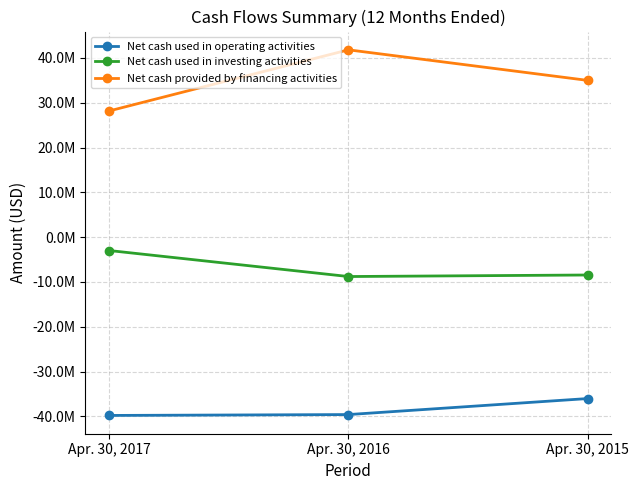

What is the sum of the Net cash provided by financing activities values at Apr. 30, 2015 and Apr. 30, 2017?

63144000